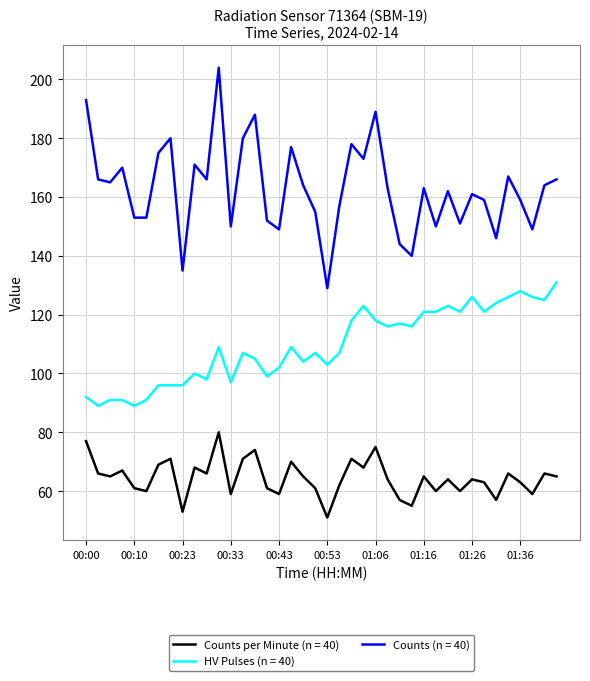

Which series has the largest range (max minus min)?

Counts (n = 40)